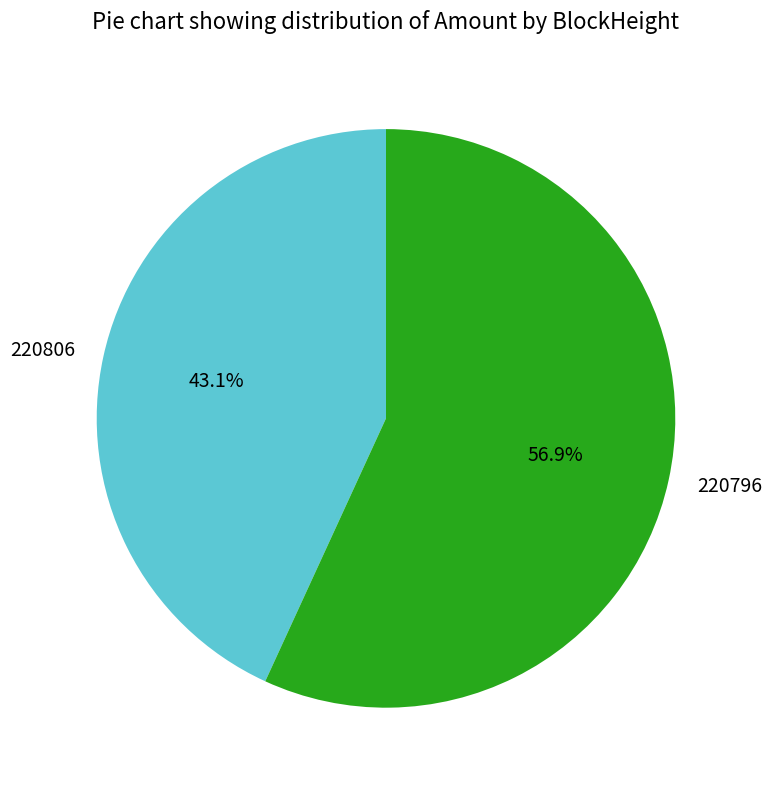

To the nearest percent, what is the average slice percentage?

50%